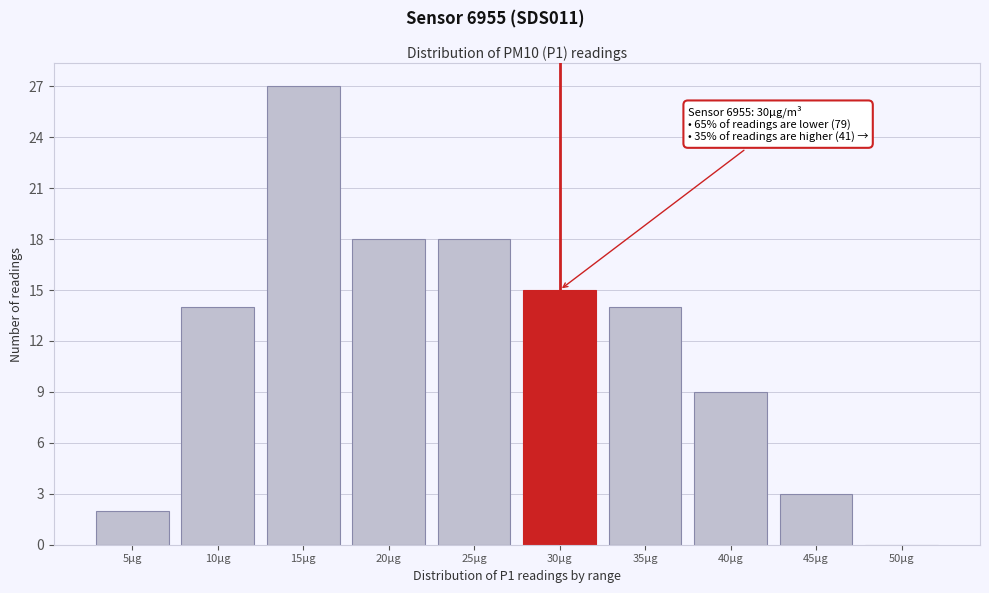

Reading left to right, list all the values displayed in this chart.

5µg=2	10µg=14	15µg=27	20µg=18	25µg=18	30µg=15	35µg=14	40µg=9	45µg=3	50µg=0